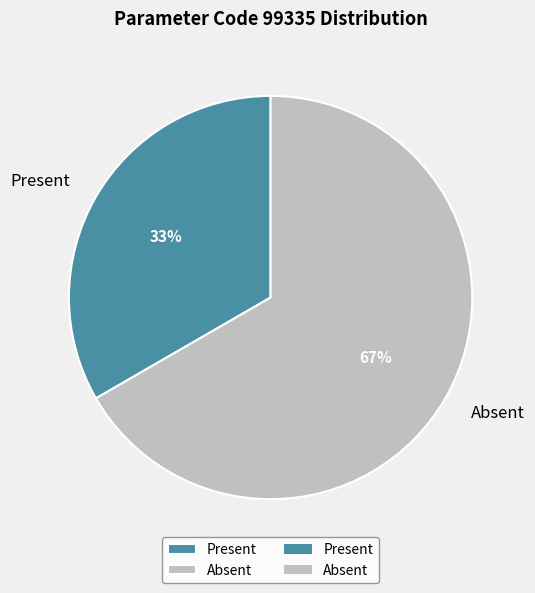

The Absent slice represents 67% of the pie. True or false?

True